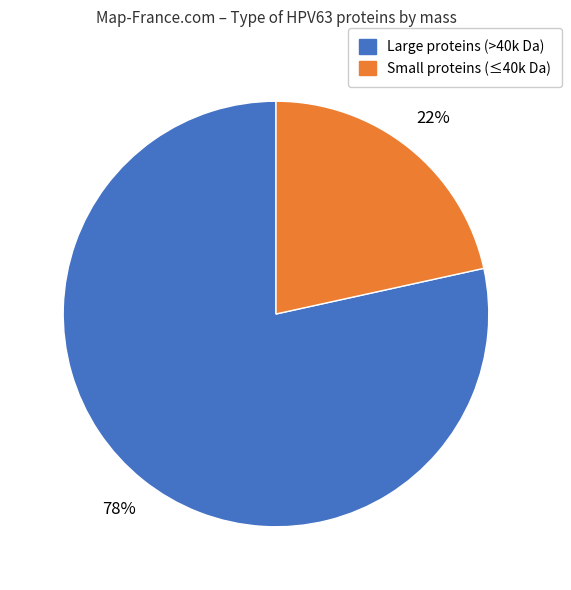

Is there a majority slice in this chart?

Yes